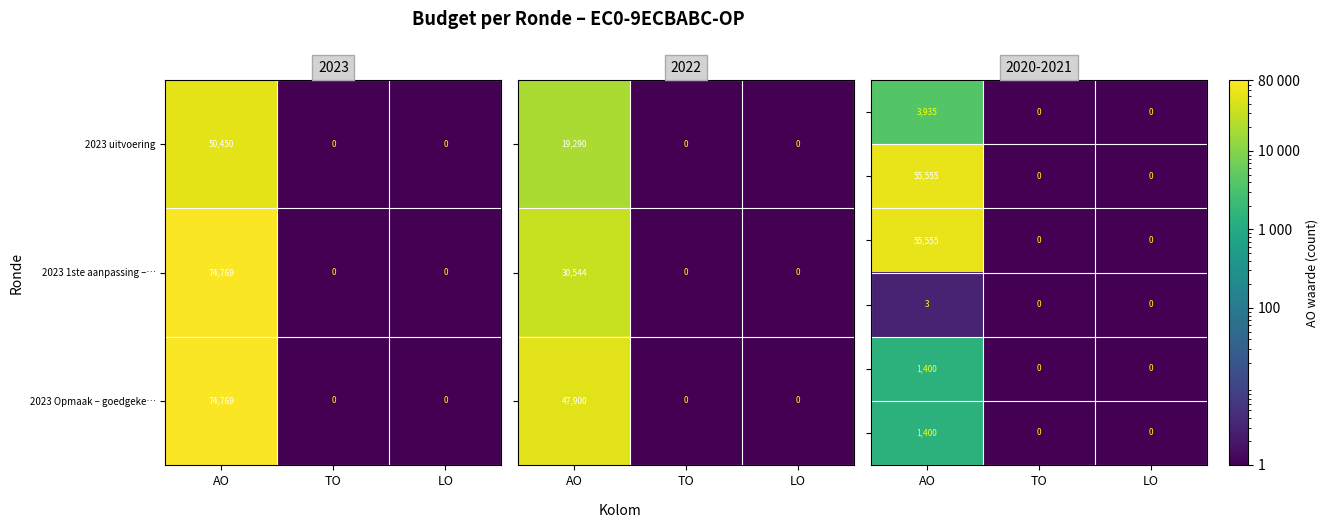

What is the difference between the maximum and second lowest values in the 2023 uitvoering series?

50450